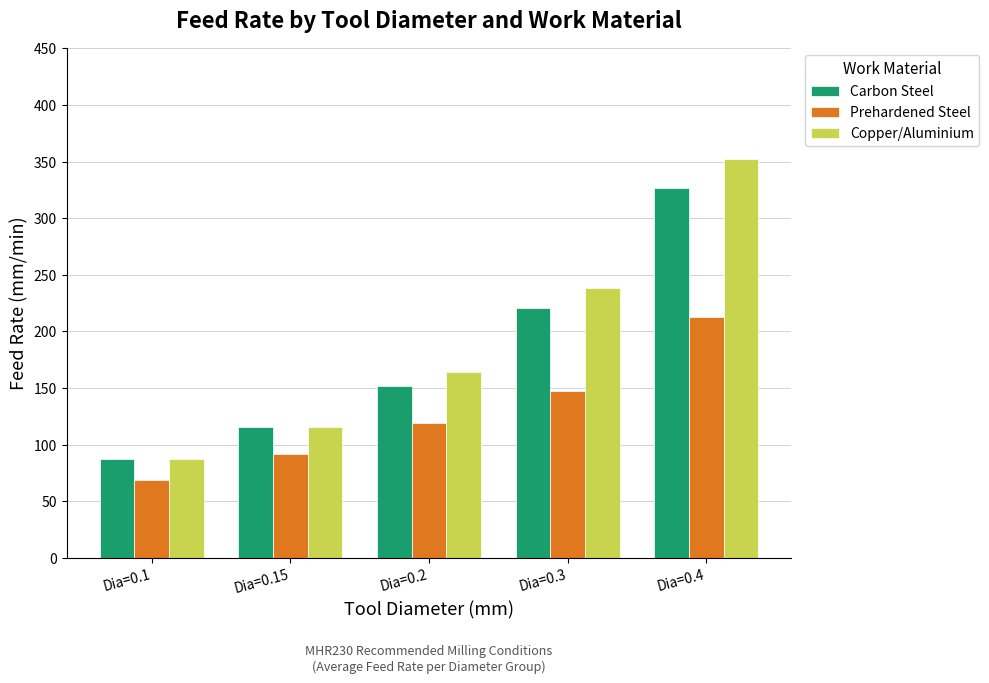

At how many categories does at least one series exceed 309?

1